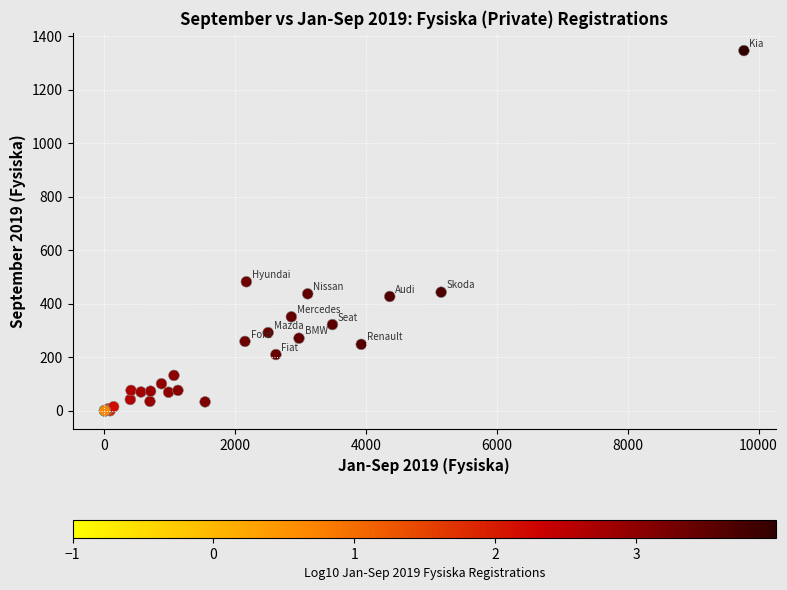

What Y value in the scatter plot is closest to 673?

482